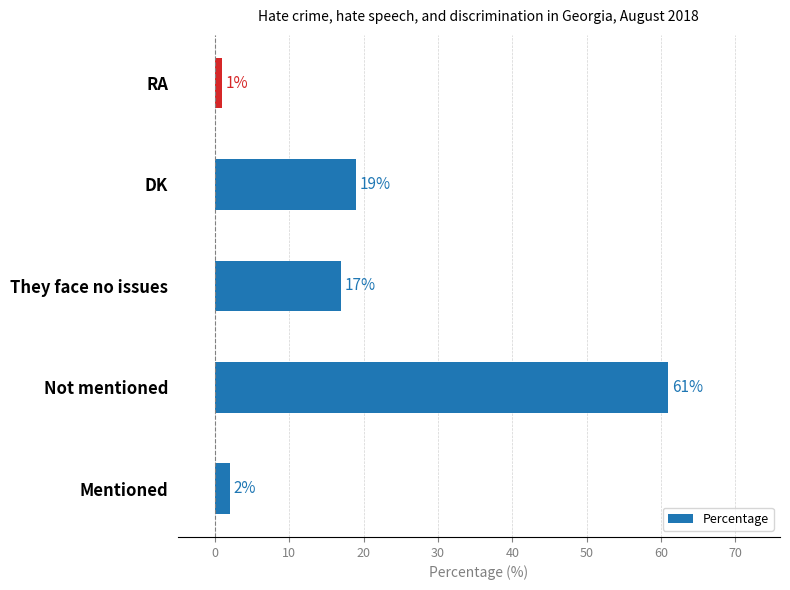

What is the average value?

20